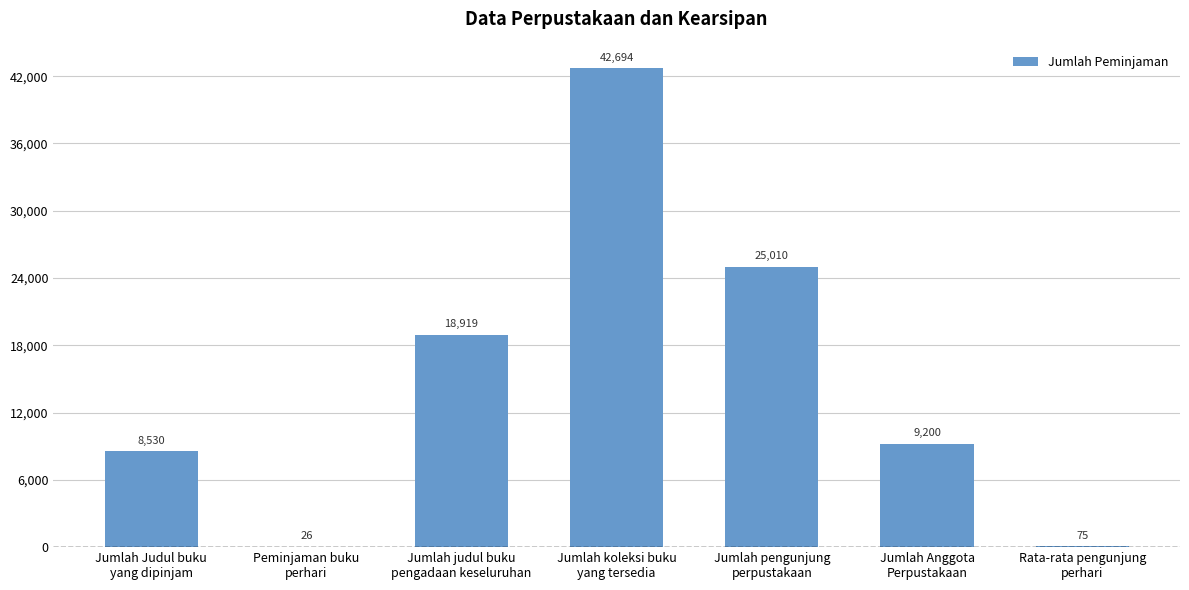

What is the sum of all values?

104454